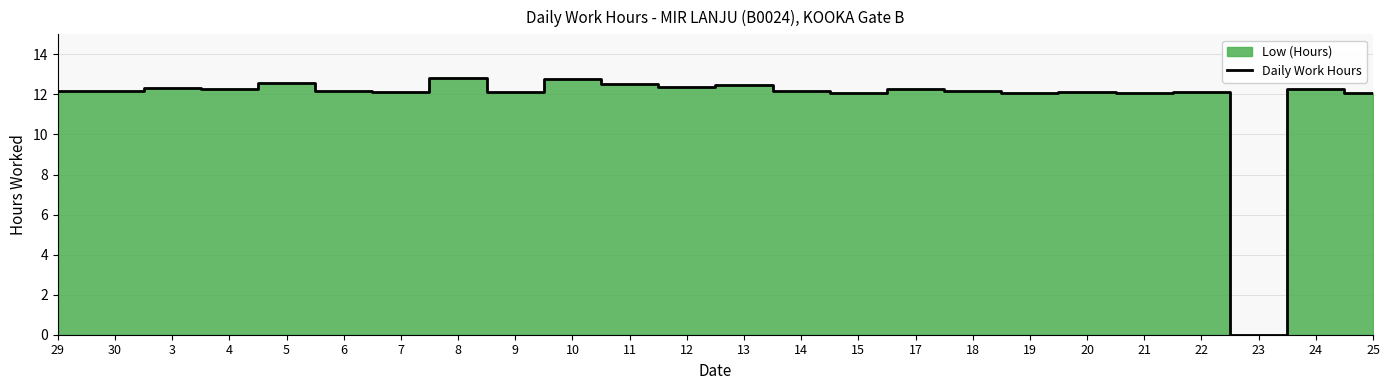

Does the chart display data point markers on the line(s)?

No